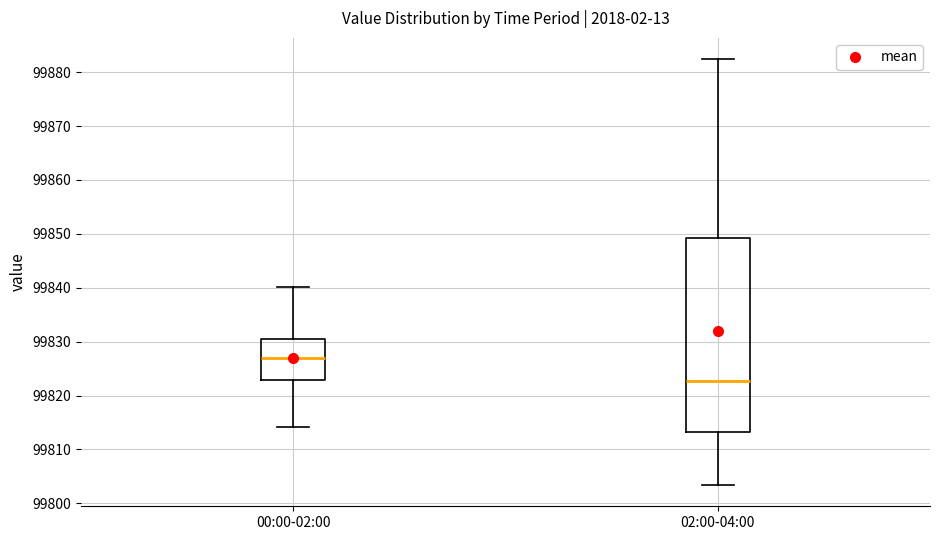

Which box's median line is the lowest?

02:00-04:00